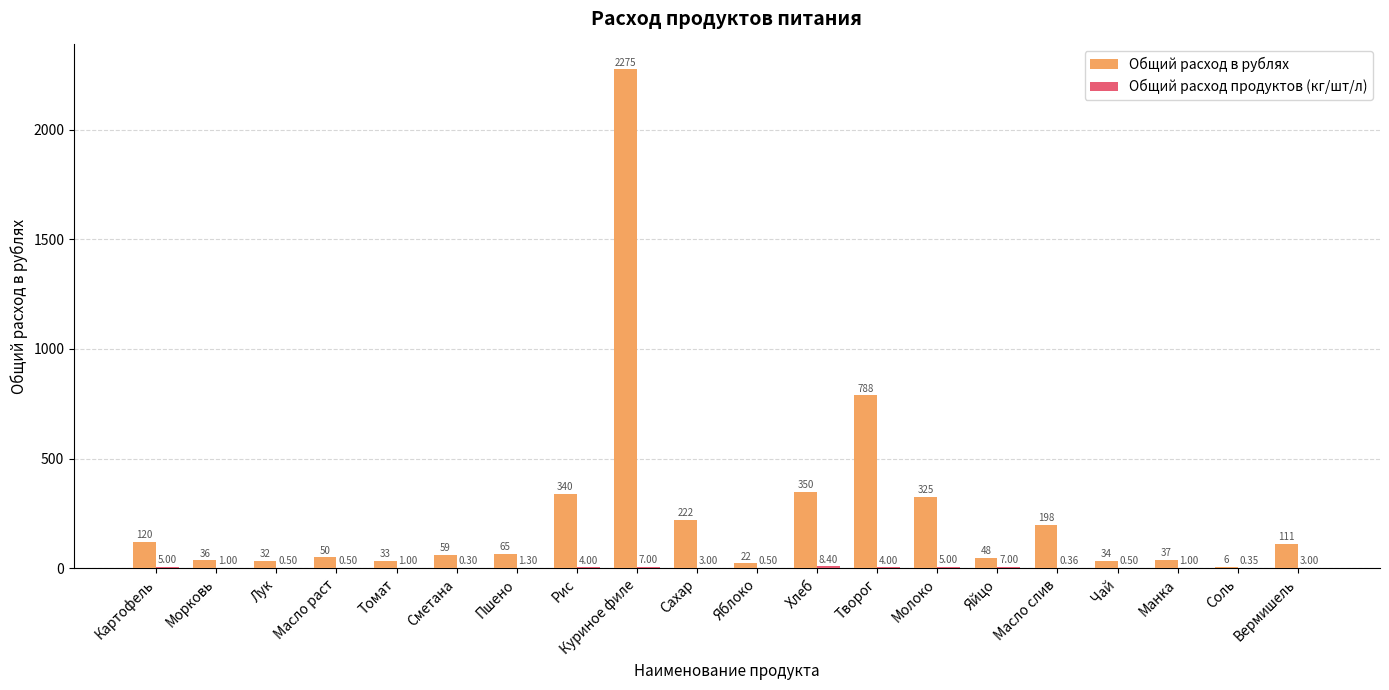

Which series has the largest total across all categories?

Общий расход в рублях